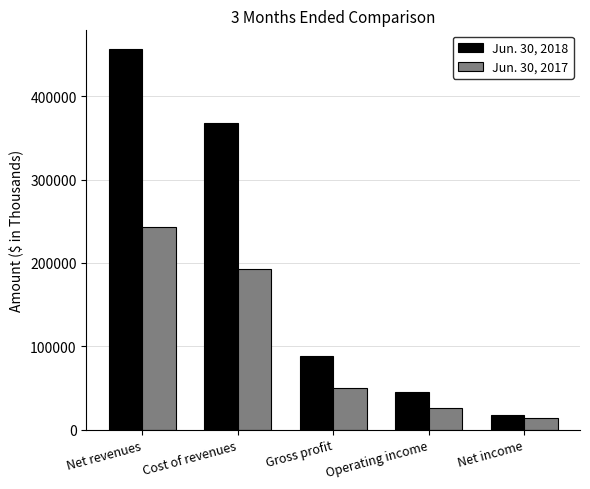

What are all the series names shown in the legend?

Jun. 30, 2018, Jun. 30, 2017